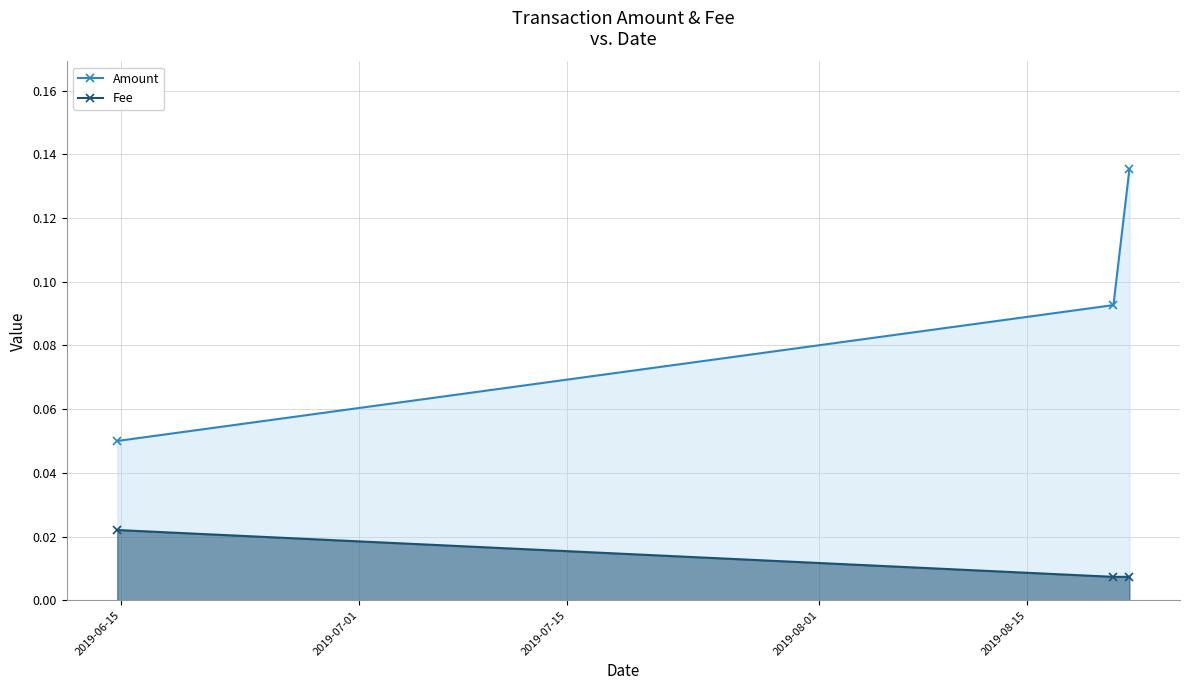

Which series has the widest spread of values?

Amount